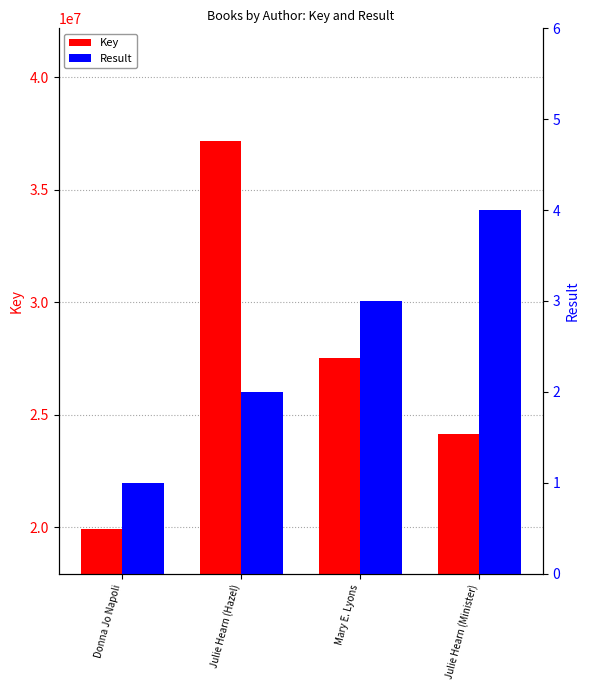

At which label does Result reach its minimum?

Donna Jo Napoli